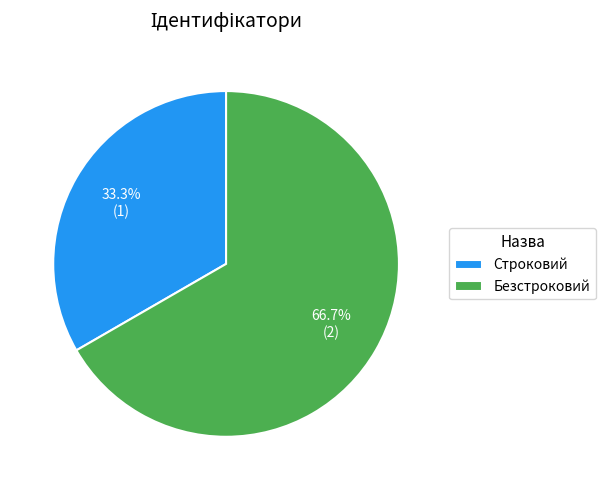

Count the number of slices in the pie.

2